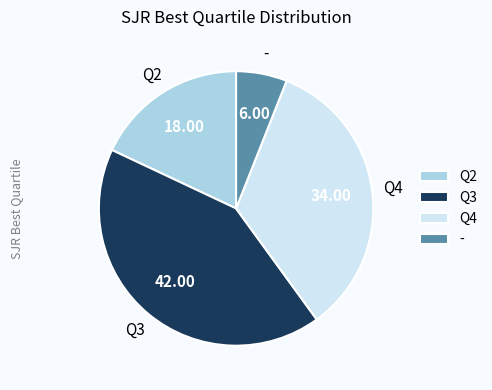

Is it true that Q4 is 34% of the pie?

True